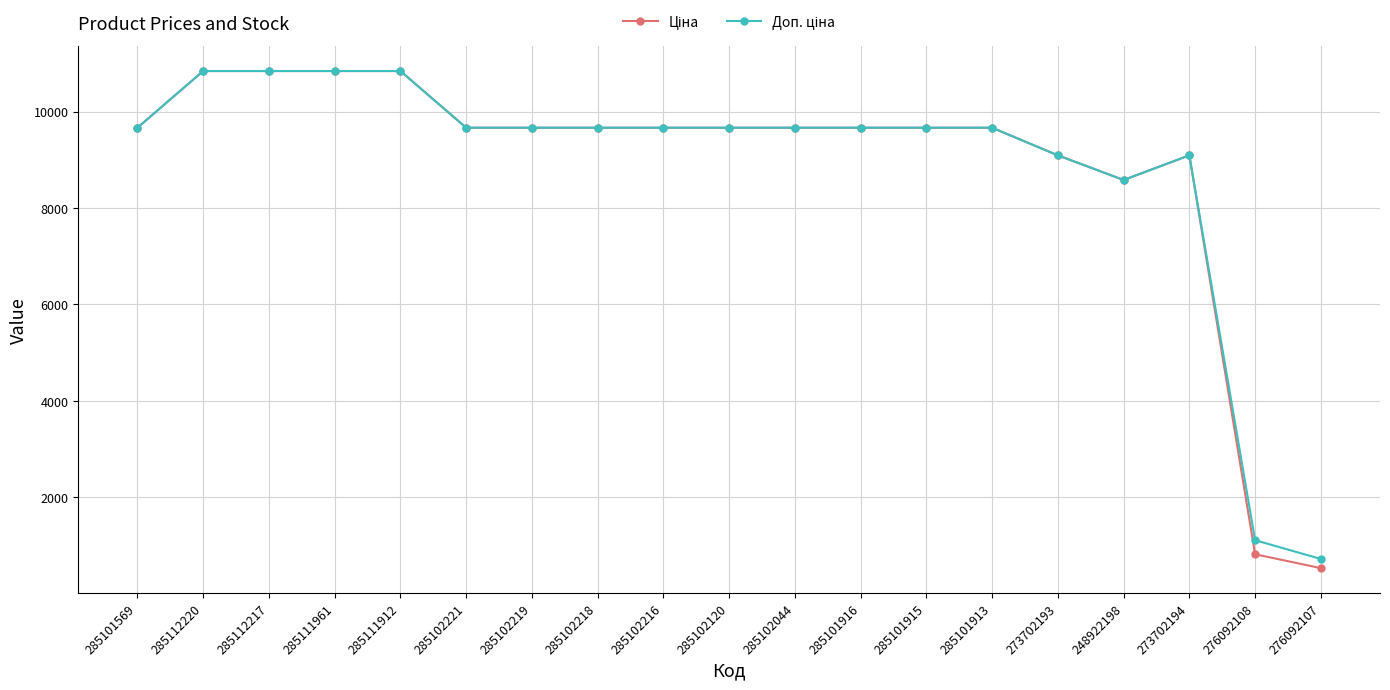

What is the label of the 14th point from the right?

285102221